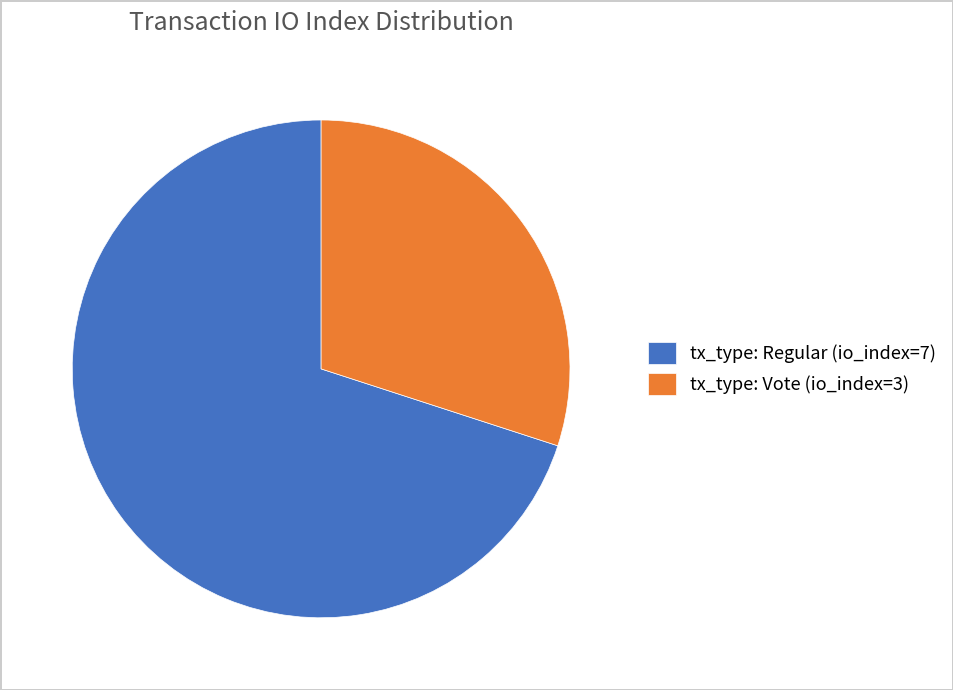

Combined, do tx_type: Vote (io_index=3) and tx_type: Regular (io_index=7) account for over 50%?

Yes